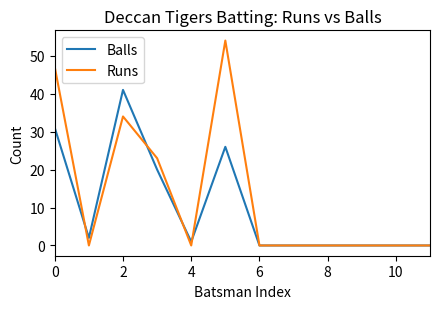

List the series in order of their overall mean, lowest first.

Balls, Runs